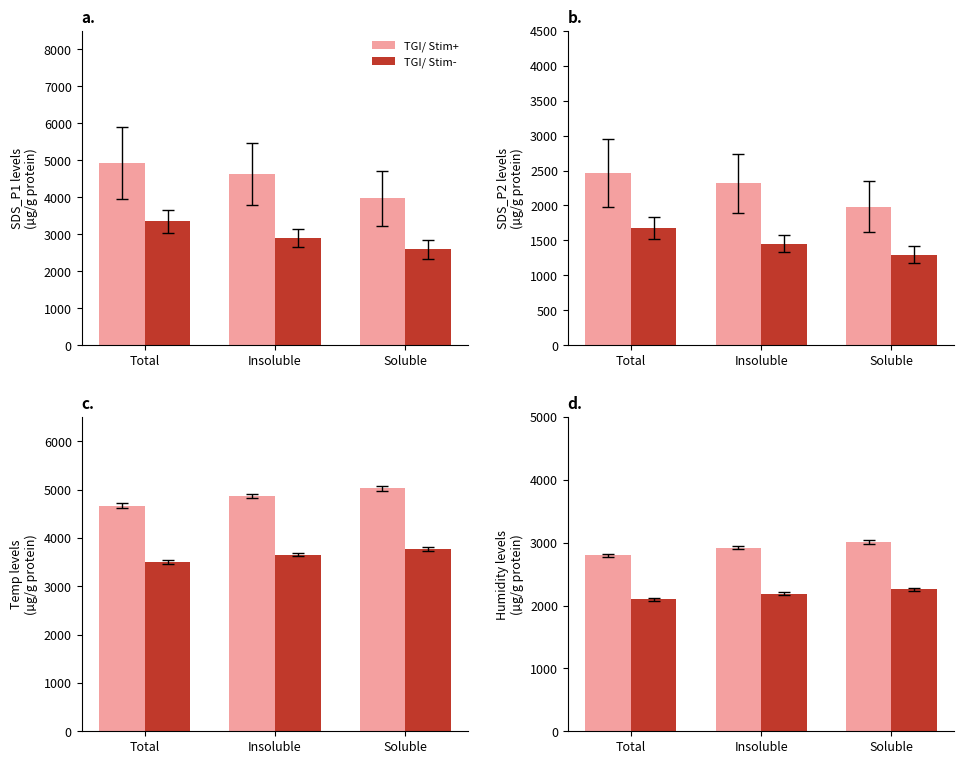

List the series in order of their peak value, highest first.

TGI/ Stim+, TGI/ Stim-